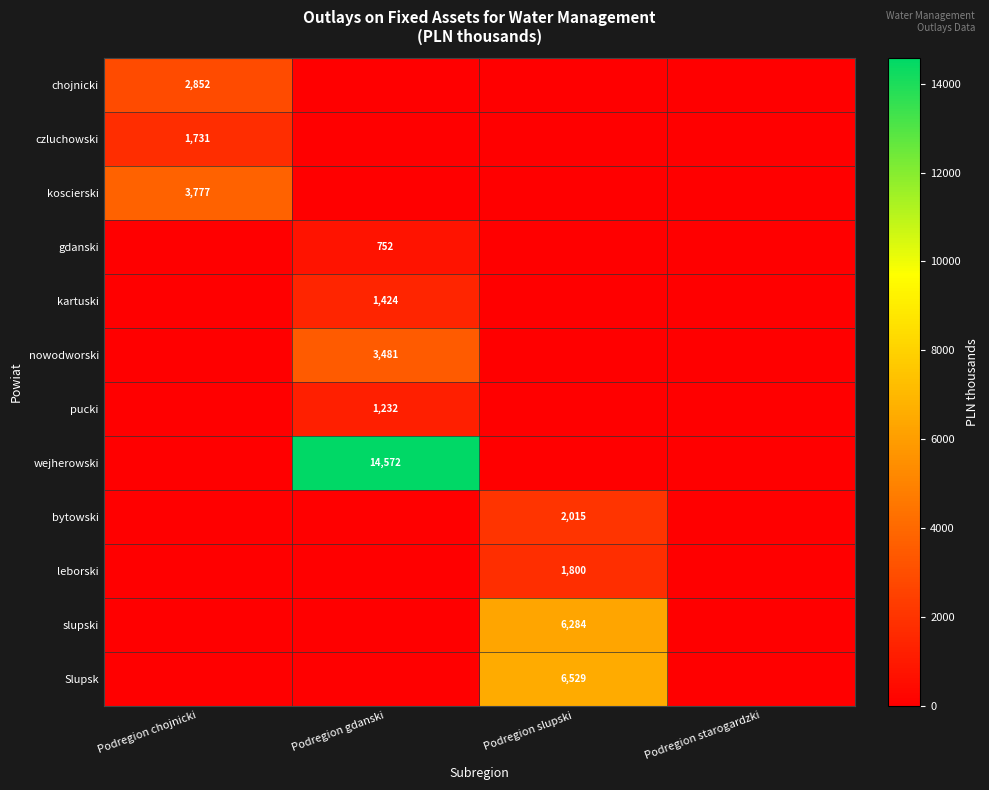

At which label does slupski reach its minimum?

Podregion chojnicki